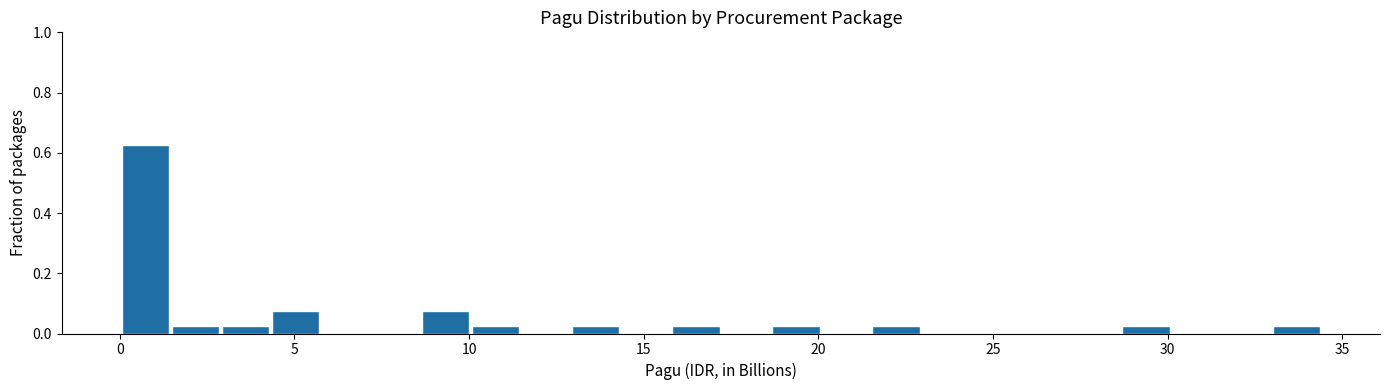

Read against the x-axis, roughly where is the centre of the tallest bar?

0.5